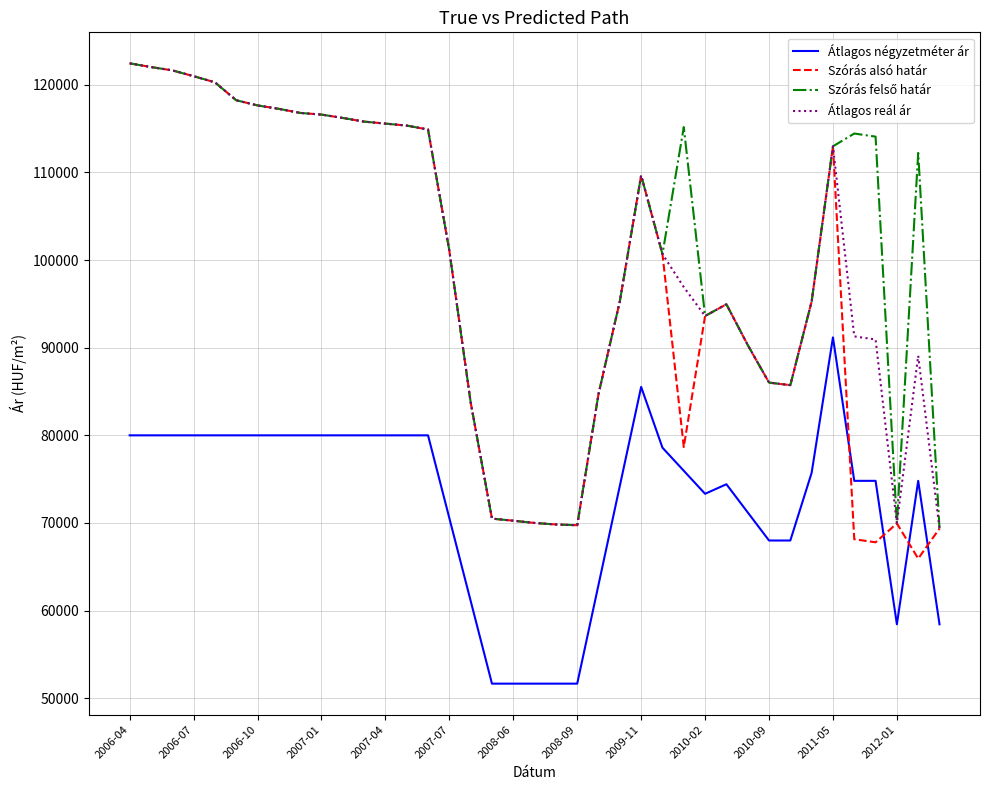

How many times do Szórás alsó határ and Átlagos négyzetméter ár cross each other?

4